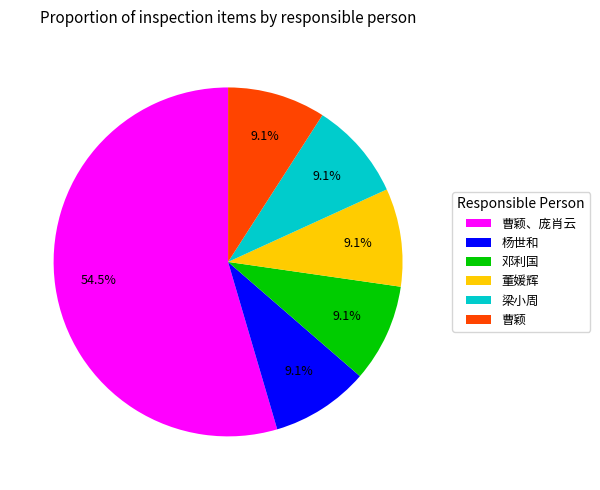

Is there any slice that represents more than half of the pie?

Yes